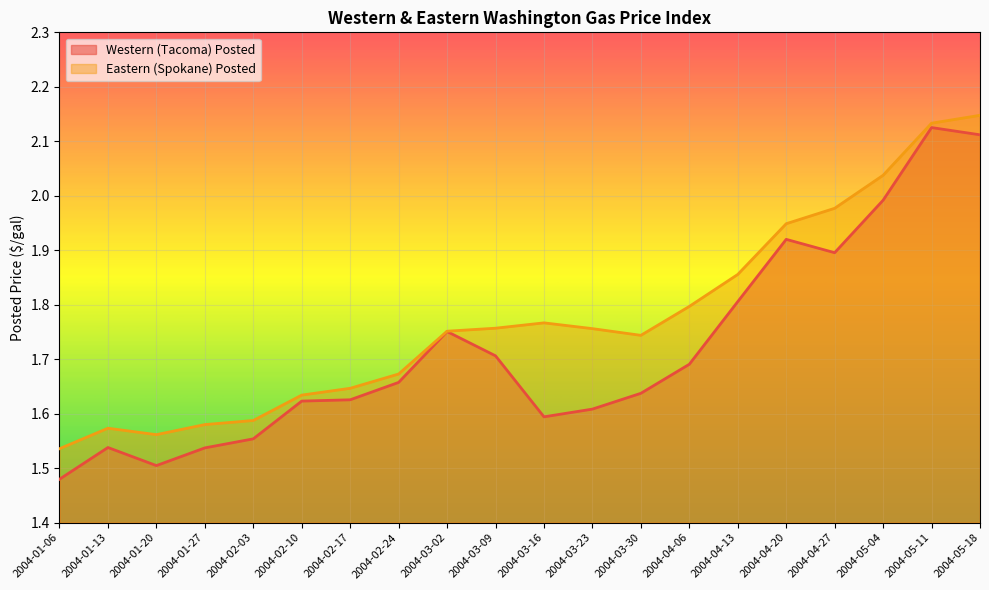

List the labels in order of Eastern (Spokane) Posted value, smallest first.

2004-01-06, 2004-01-20, 2004-01-13, 2004-01-27, 2004-02-03, 2004-02-10, 2004-02-17, 2004-02-24, 2004-03-30, 2004-03-02, 2004-03-23, 2004-03-09, 2004-03-16, 2004-04-06, 2004-04-13, 2004-04-20, 2004-04-27, 2004-05-04, 2004-05-11, 2004-05-18